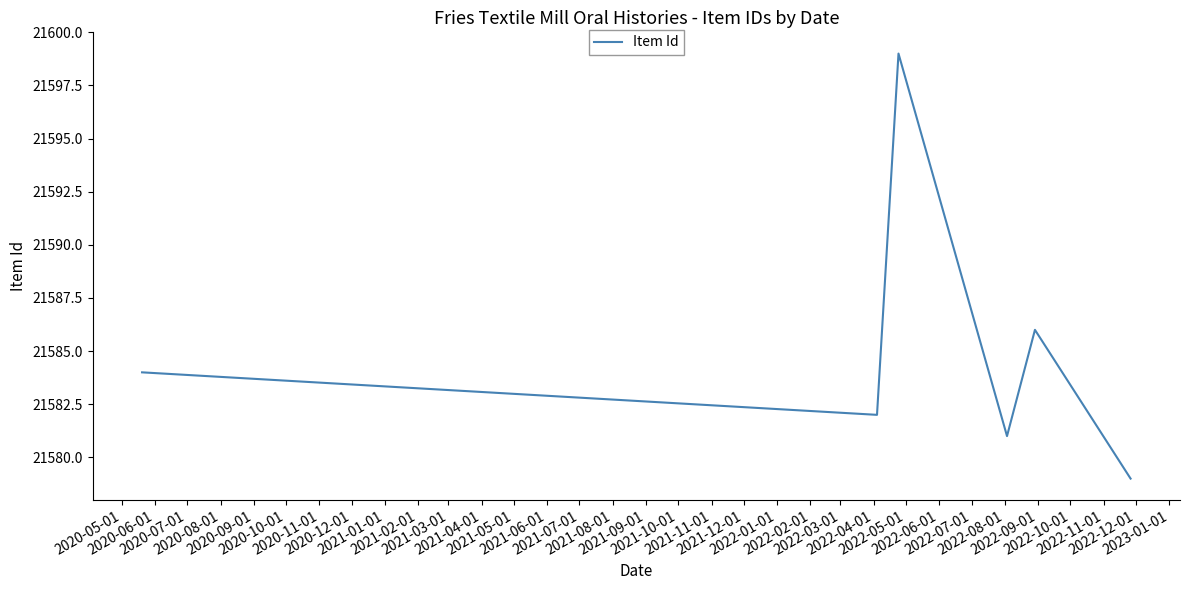

What is the maximum value shown in the chart?

21599